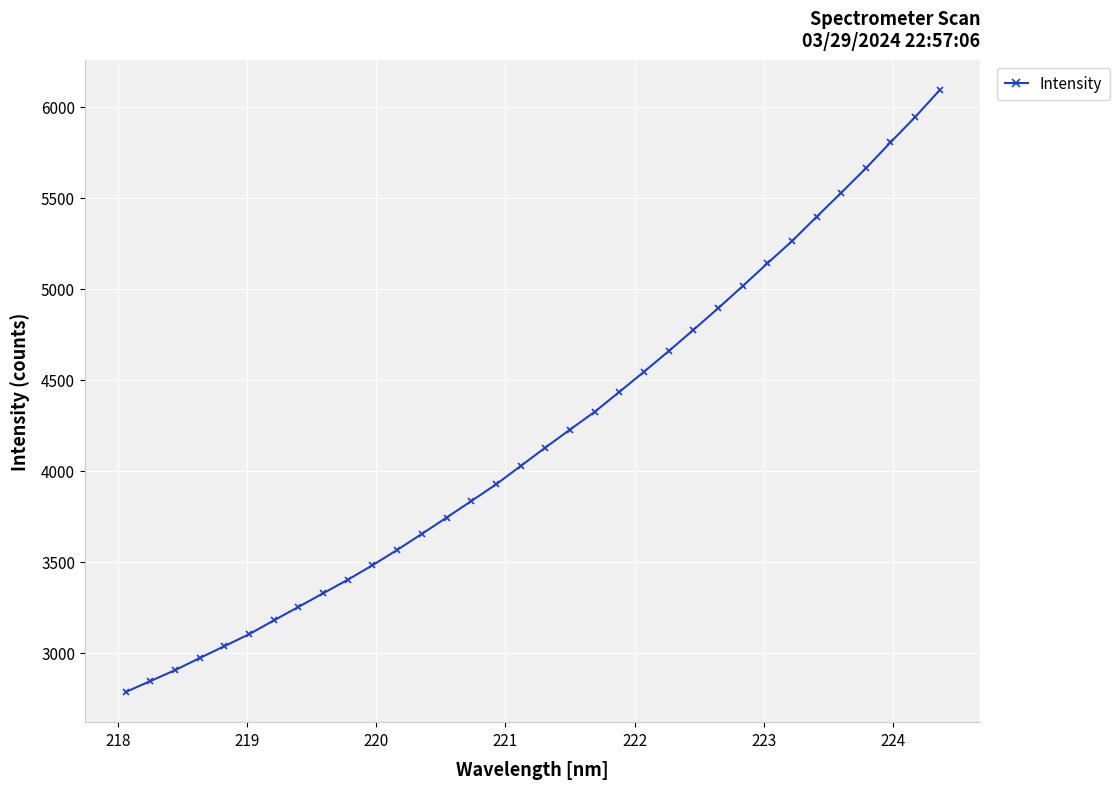

What is the value of the 16th point from the left?

3925.5